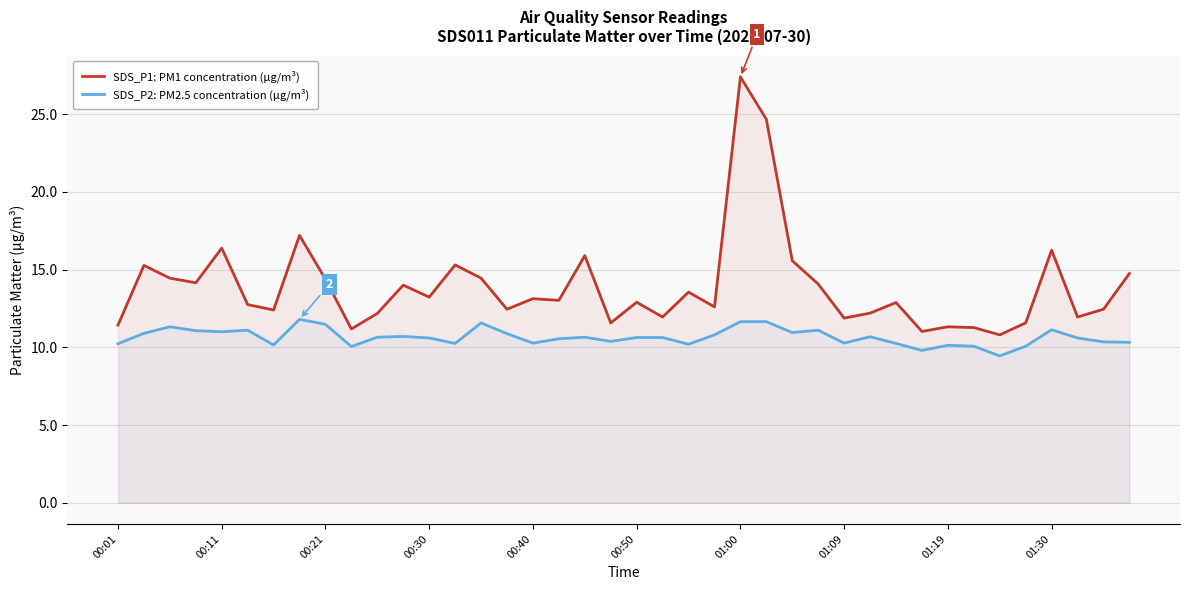

True or false: SDS_P2: PM2.5 concentration (μg/m³) and SDS_P1: PM1 concentration (μg/m³) intersect in this chart.

False